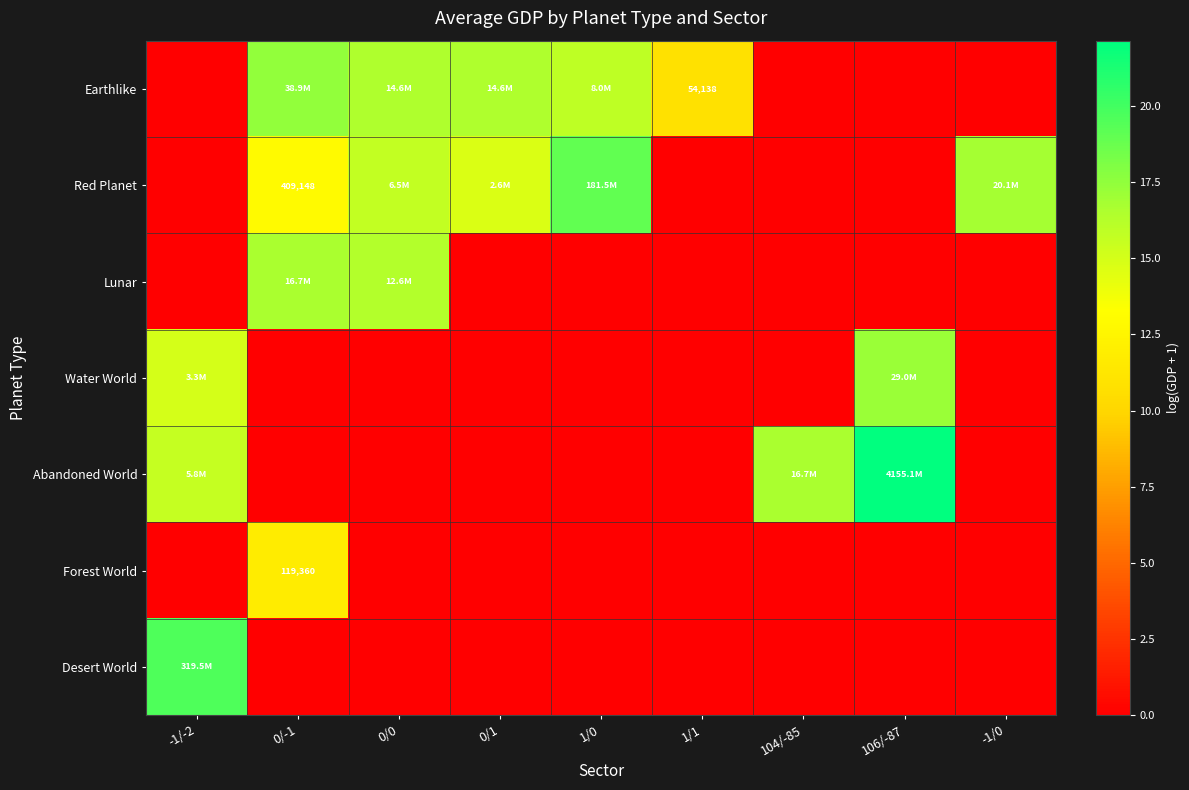

How many categories are shown in the chart?

9